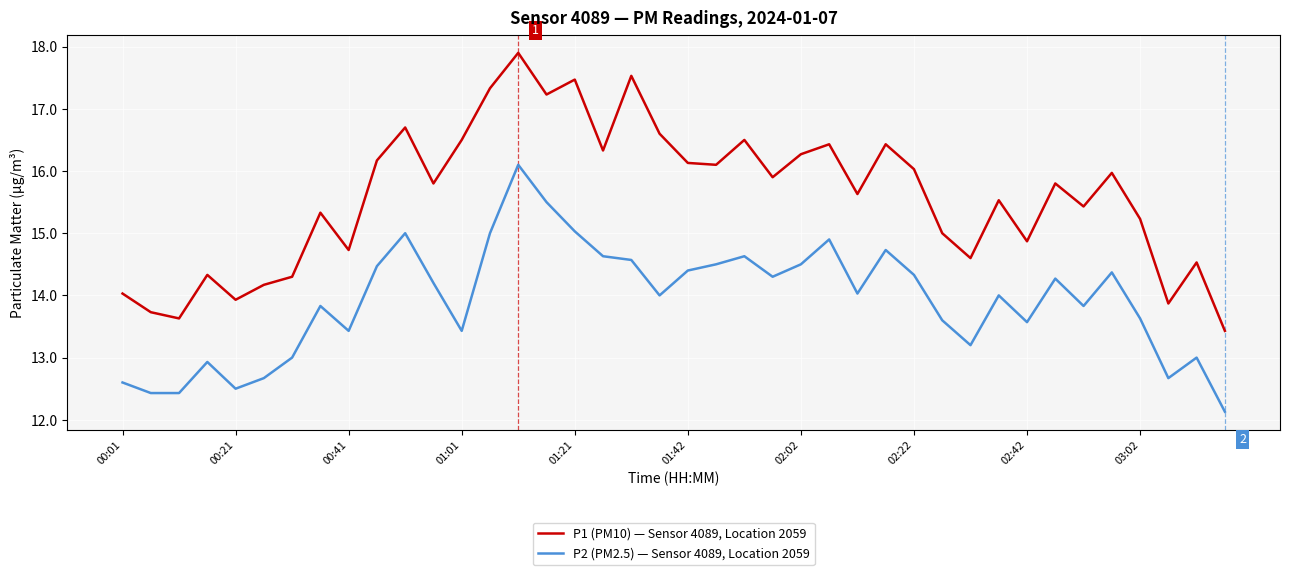

What is the difference between the maximum and second lowest values in the P1 (PM10) — Sensor 4089, Location 2059 series?

4.3